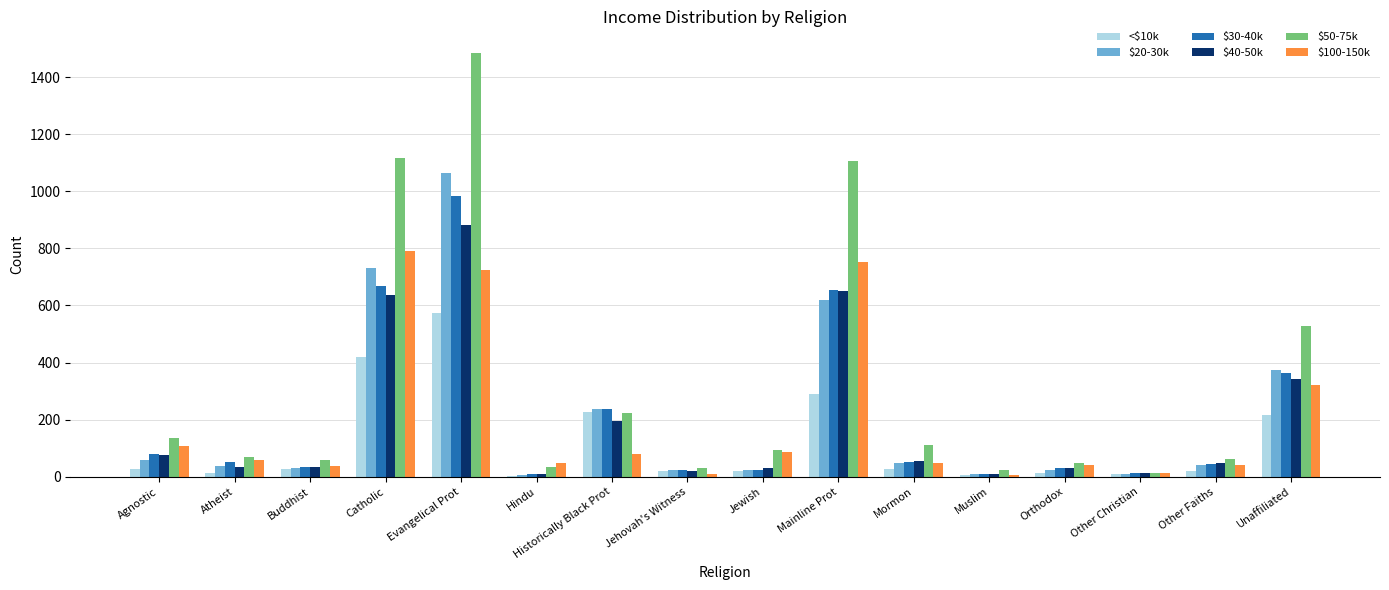

What is the sum of the <$10k values at Historically Black Prot and Muslim?

234